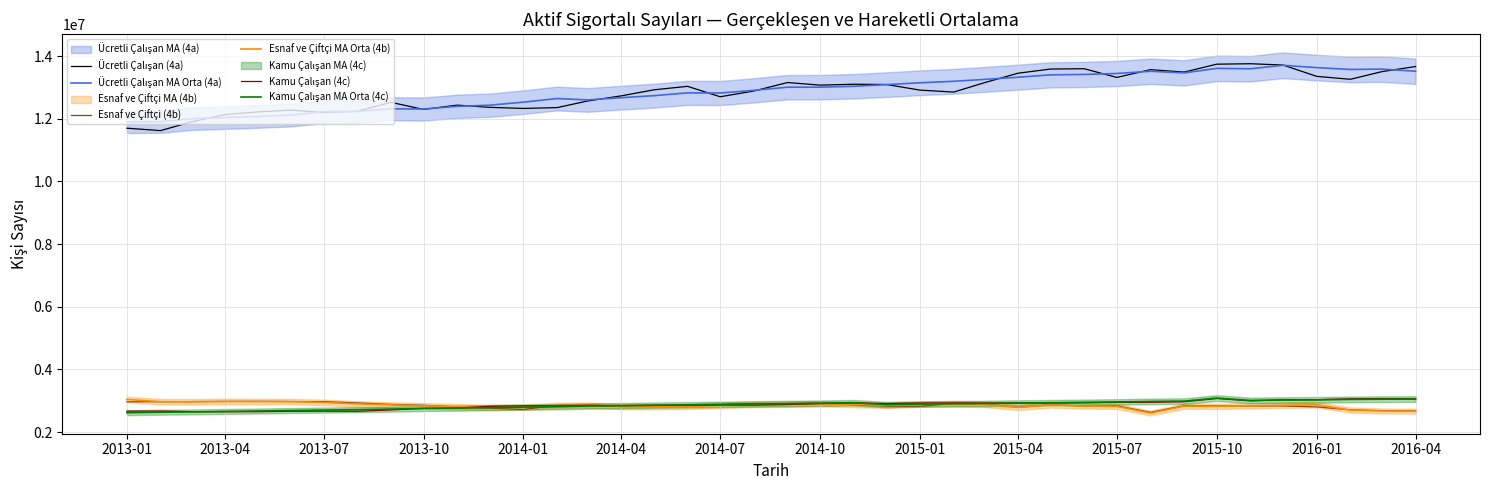

After their last crossing, which series has the higher values: Ücretli Çalışan MA Orta (4a) or Ücretli Çalışan (4a)?

Ücretli Çalışan (4a)